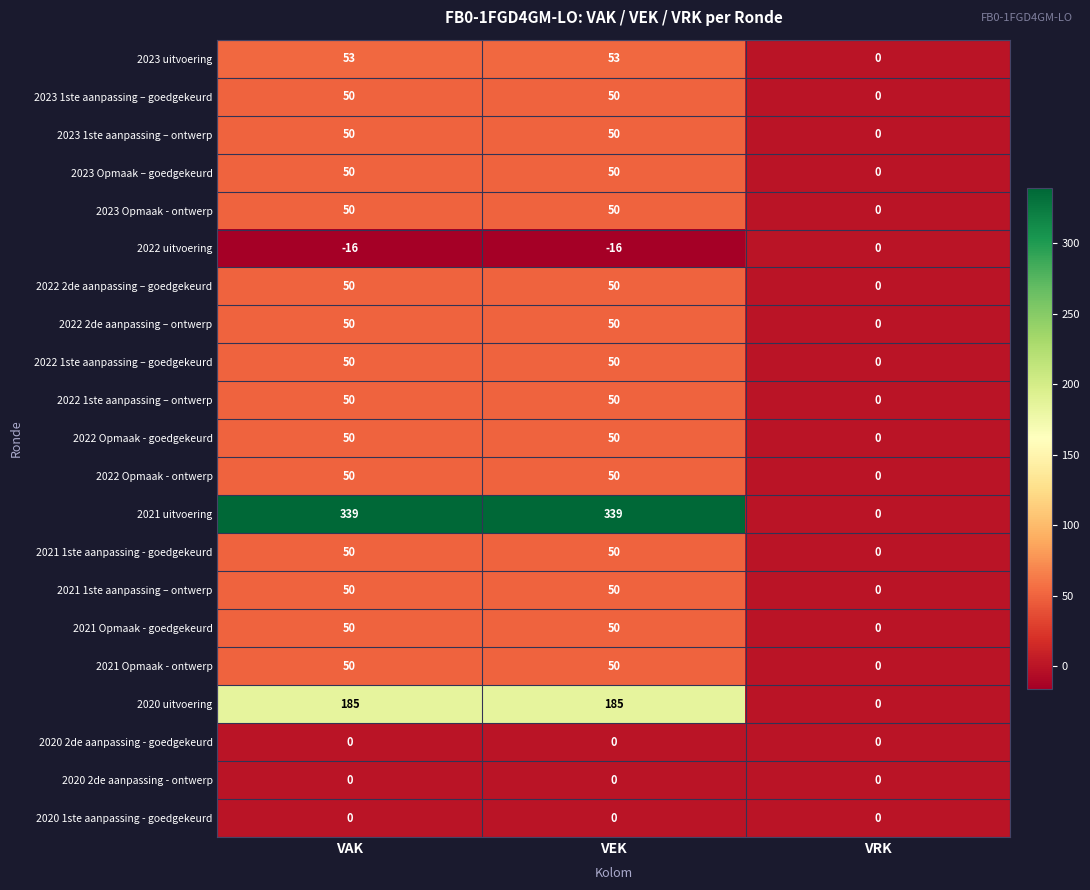

Which series has the widest spread of values?

2021 uitvoering